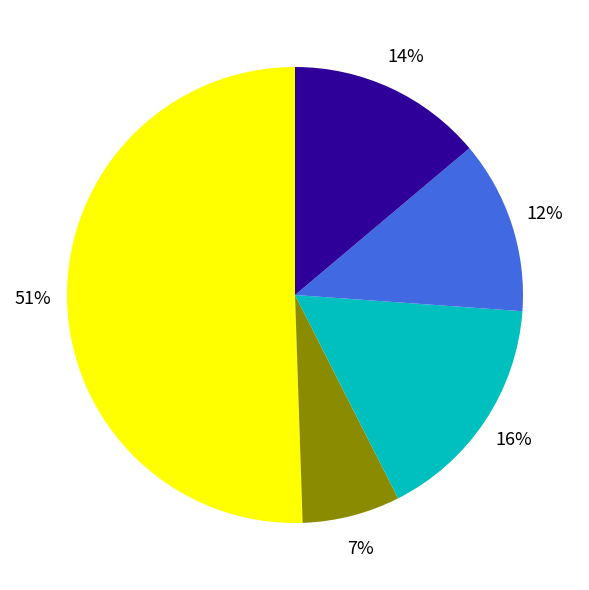

Is there a majority slice in this chart?

Yes